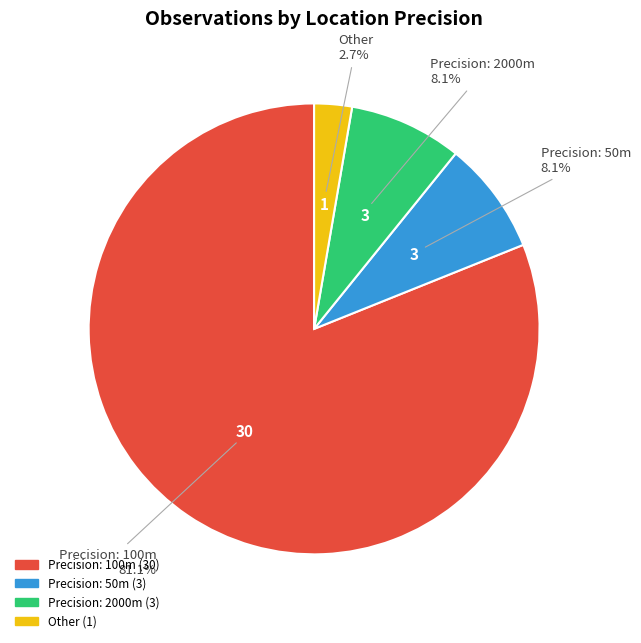

Is there a majority slice in this chart?

Yes